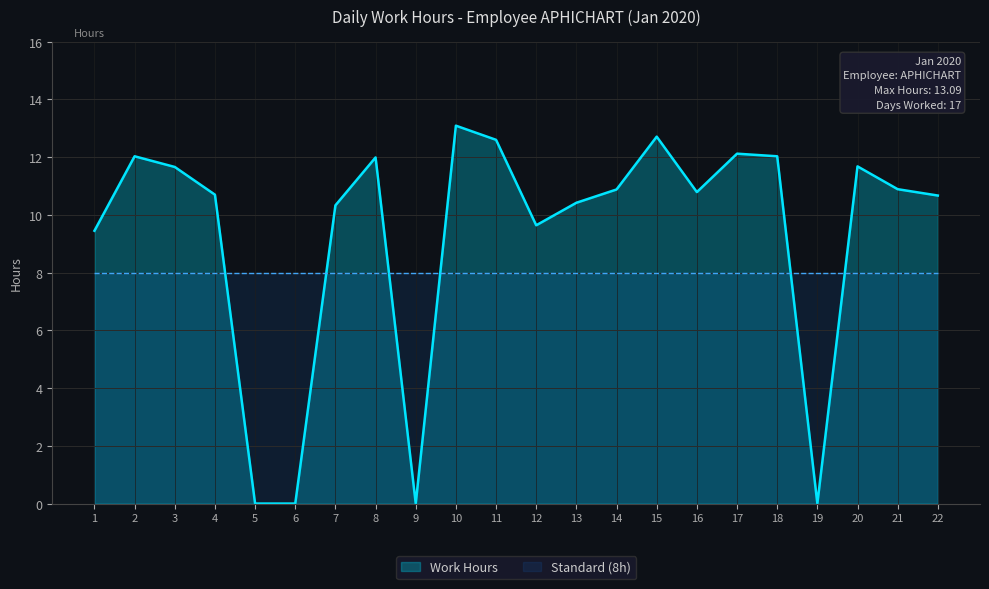

How many positive values are there?

18